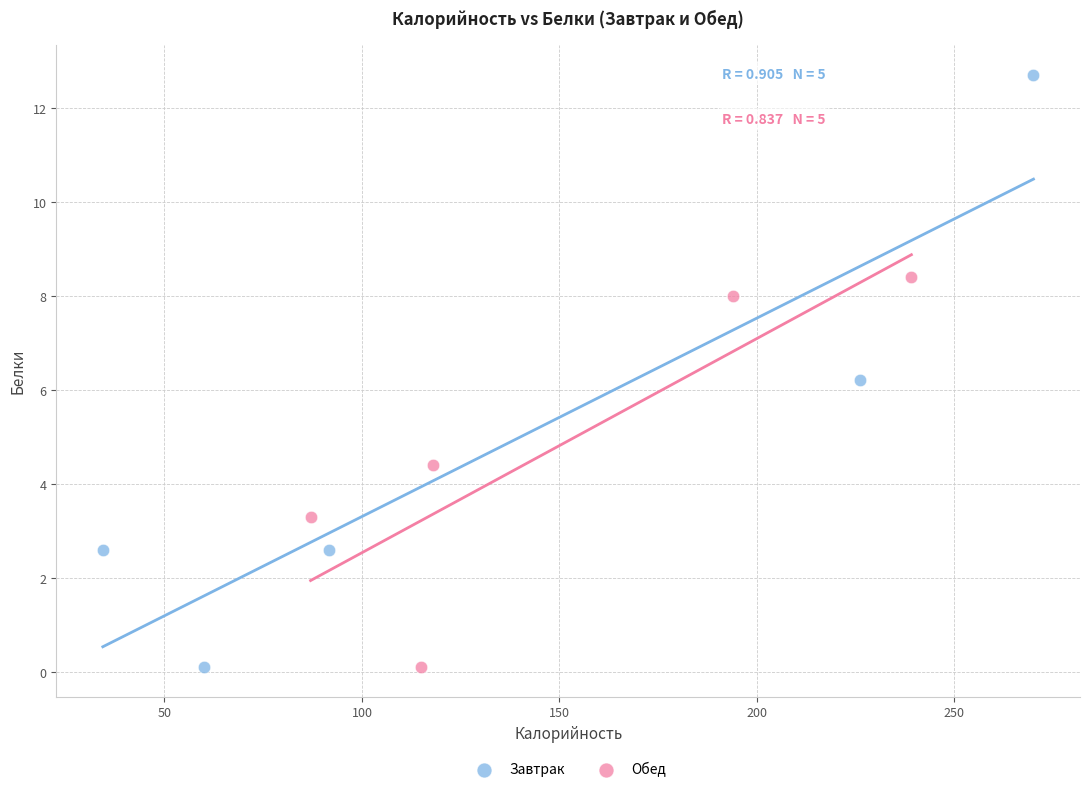

Which series has the widest spread of Y values?

Завтрак